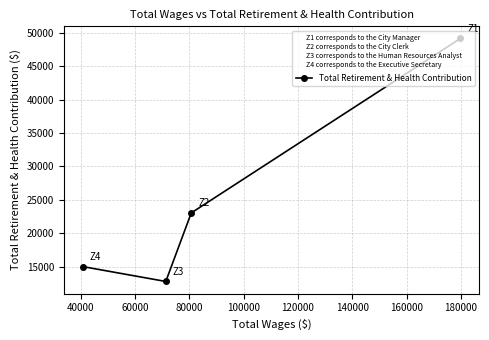

What is the greatest value displayed?

49119